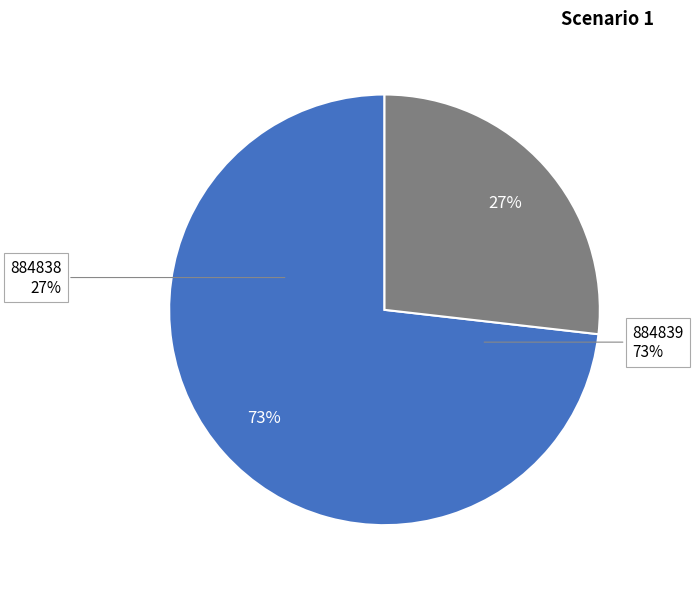

How much of the chart is everything except 884838?

73.2%